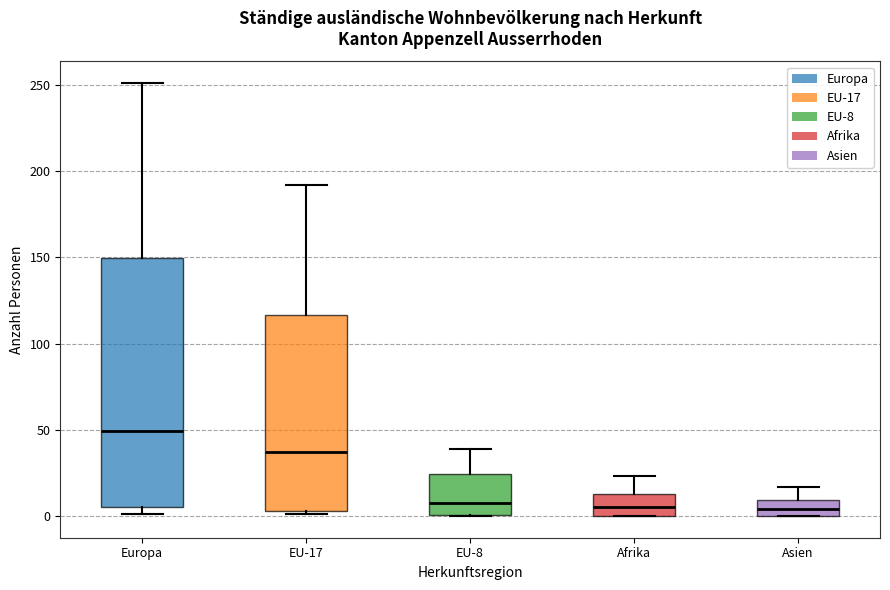

Where does the median line of the box for EU-8 sit on the y-axis? The values are not printed on the chart, so give them approximately, as read against the axis.

10